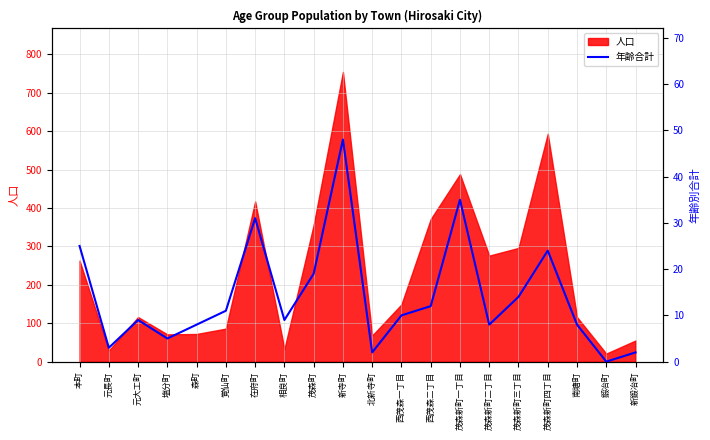

Read the value at 在府町.

31